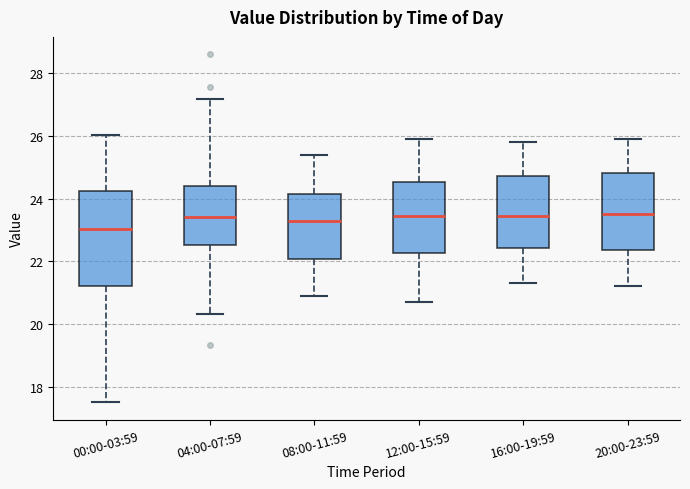

Reading left to right, transcribe this box plot: for each box, give where its median line is, the range the box spans, and where its two whiskers end, as read against the y-axis. The values are not printed on the chart, so give them approximately, as read against the axis.

00:00-03:59: median 23.0, box 21.2 to 24.2, whiskers 17.6 to 26.0
04:00-07:59: median 23.4, box 22.6 to 24.4, whiskers 20.4 to 27.2
08:00-11:59: median 23.4, box 22.0 to 24.2, whiskers 21.0 to 25.4
12:00-15:59: median 23.4, box 22.2 to 24.6, whiskers 20.8 to 26.0
16:00-19:59: median 23.4, box 22.4 to 24.8, whiskers 21.4 to 25.8
20:00-23:59: median 23.6, box 22.4 to 24.8, whiskers 21.2 to 26.0